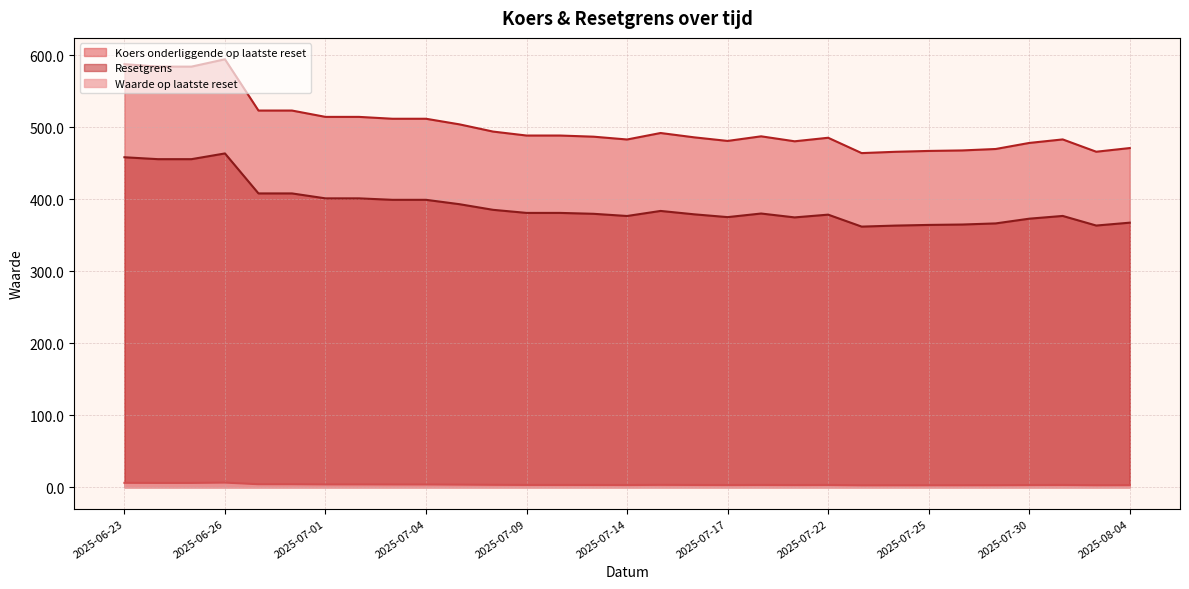

What is the difference between the Koers onderliggende op laatste reset values at 2025-07-01 and 31?

53.4